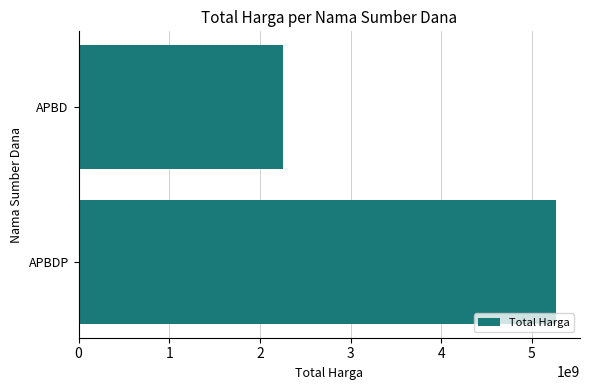

List the labels in order of value, smallest first.

APBD, APBDP